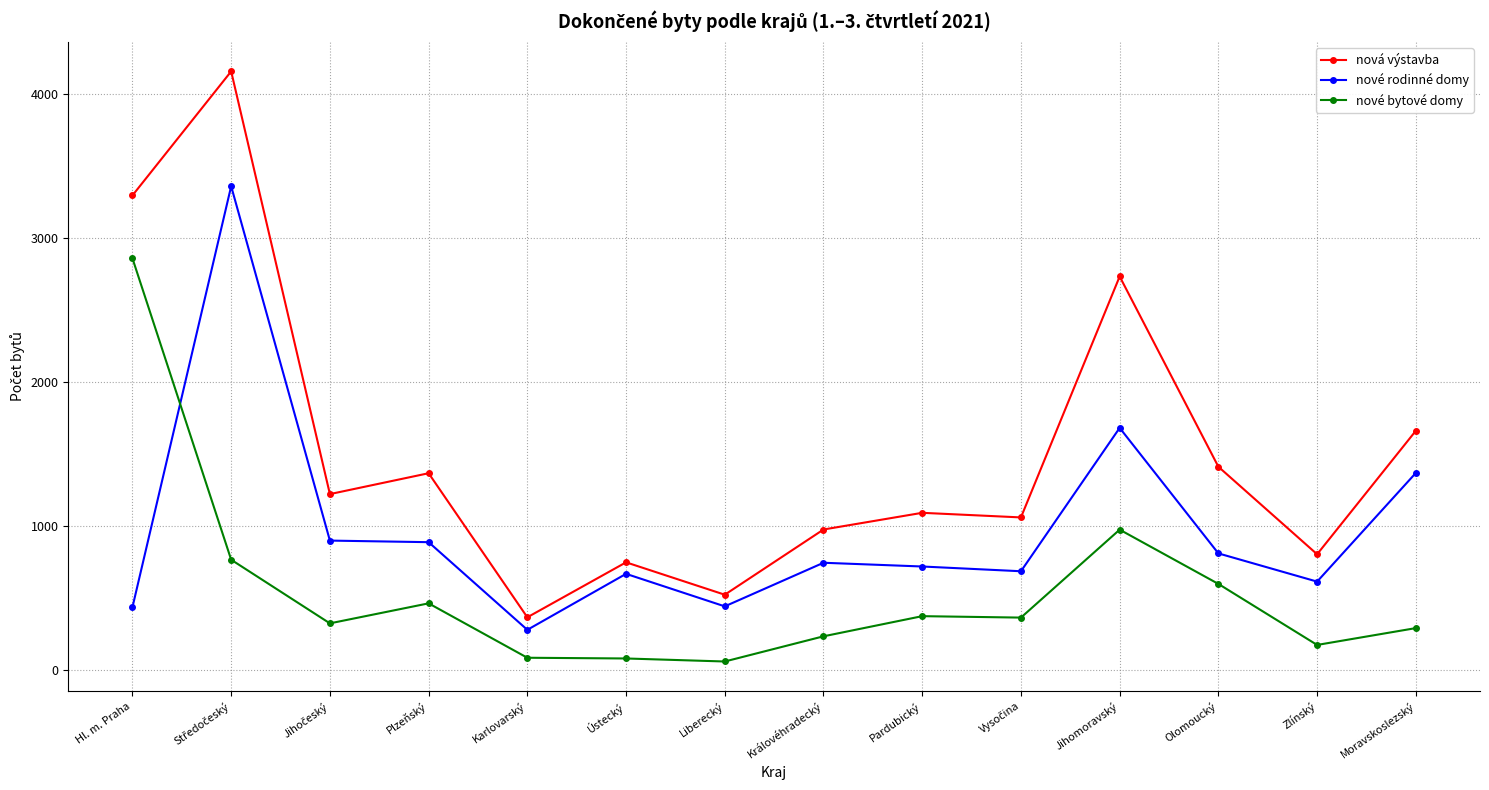

True or false: nová výstavba and nové rodinné domy intersect in this chart.

False